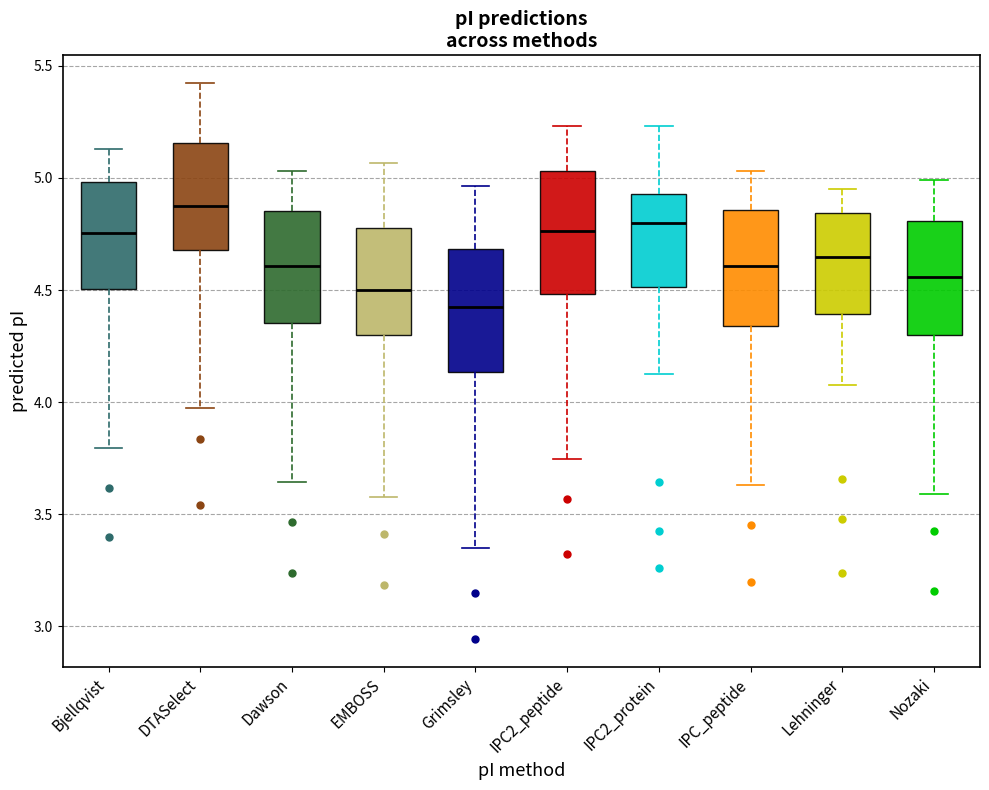

Where is the upper edge of the box for DTASelect on the y-axis? The values are not printed on the chart, so give them approximately, as read against the axis.

5.15